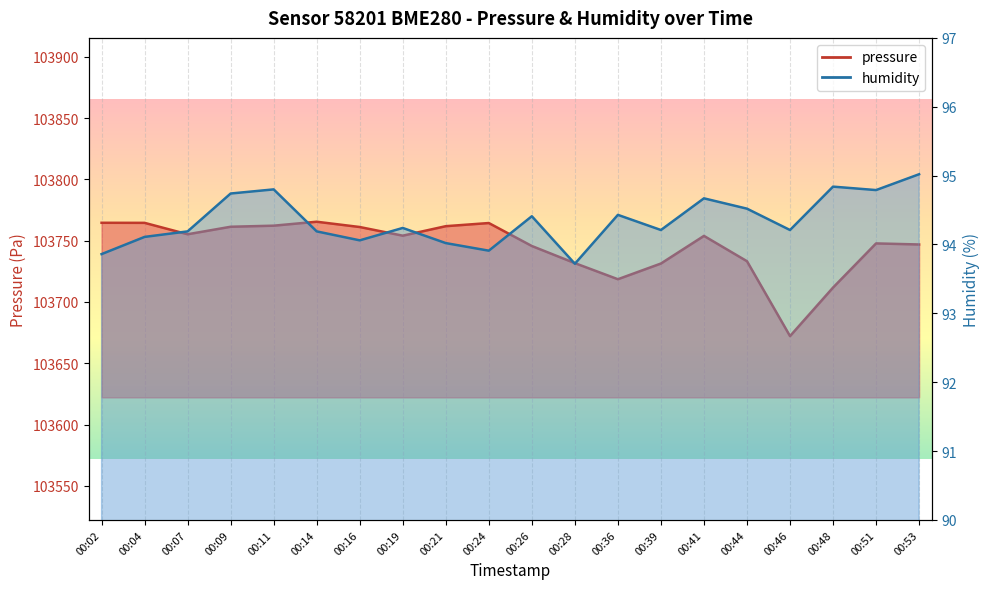

Rank the series at 00:48 from highest to lowest value.

pressure, humidity